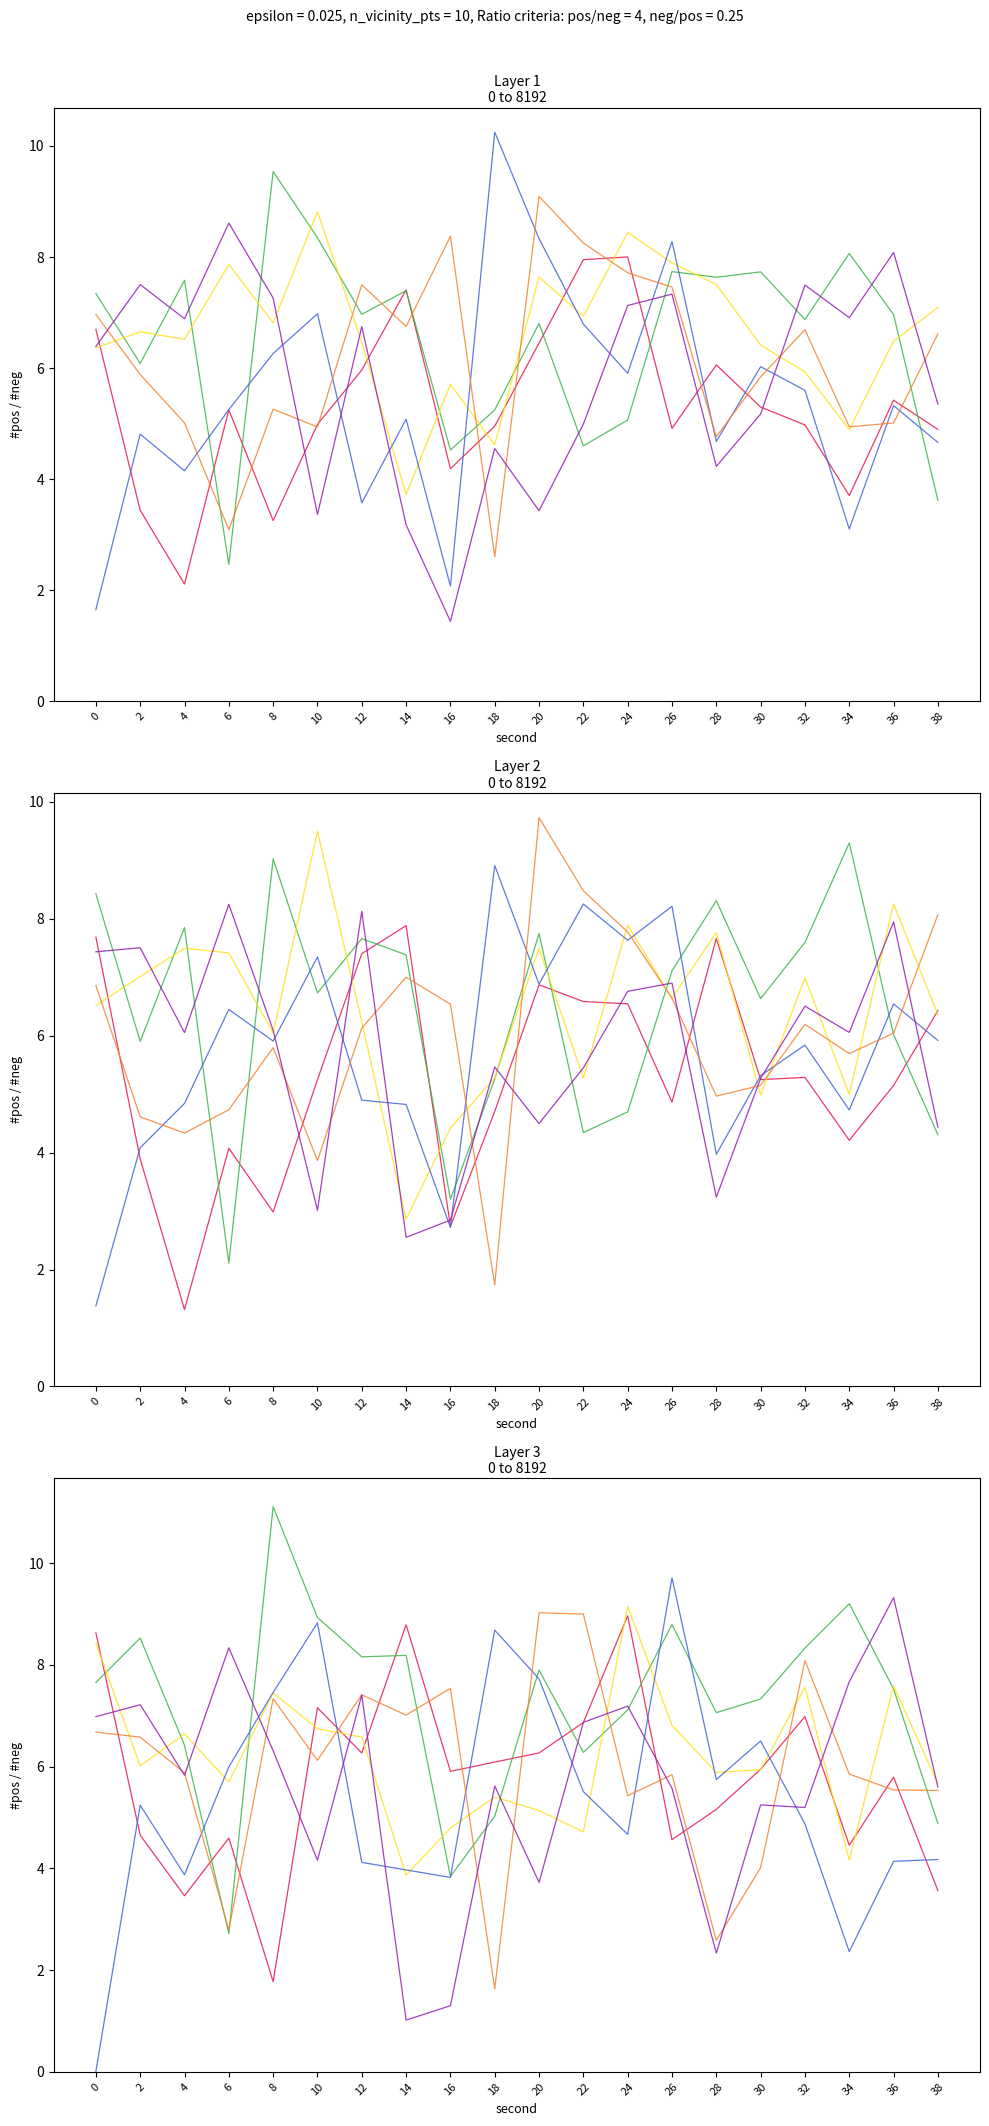

Which series has the widest spread of values?

intensity_s03